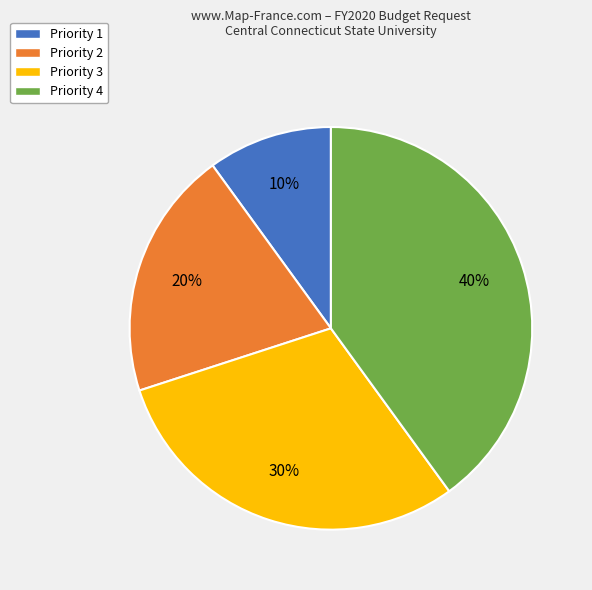

Rank the categories by value from highest to lowest.

Priority 4, Priority 3, Priority 2, Priority 1